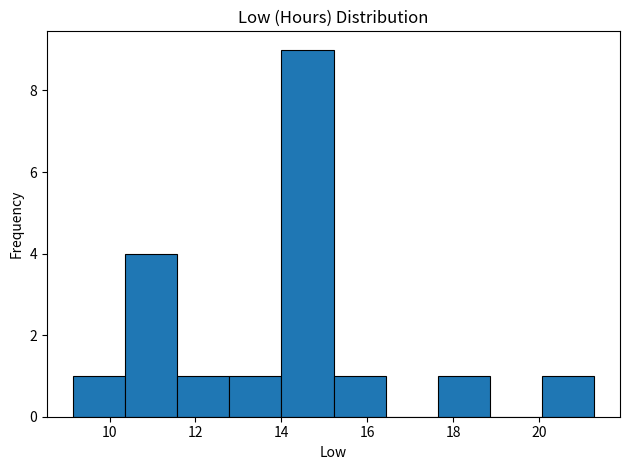

Which range on the x-axis has the tallest bar?

14.0 to 15.2